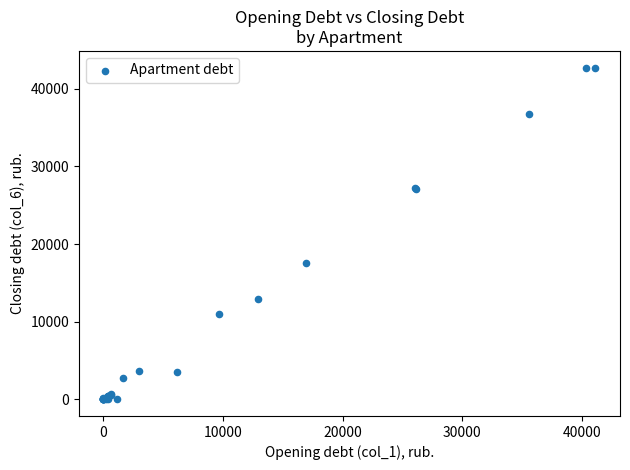

What Y value in the scatter plot is closest to 21368?

17552.5